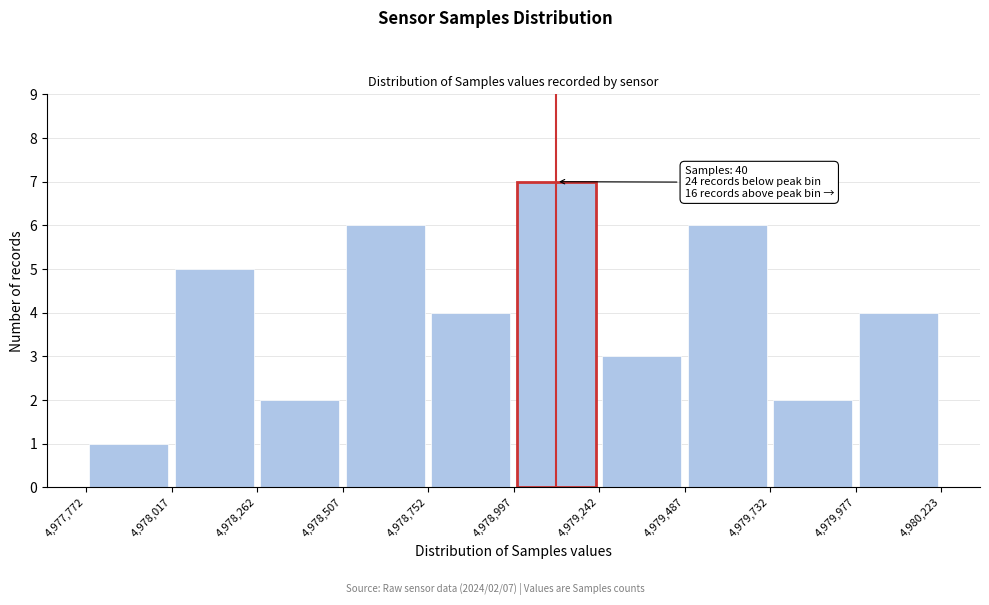

Which range on the x-axis has the tallest bar?

4,978,997 to 4,979,242